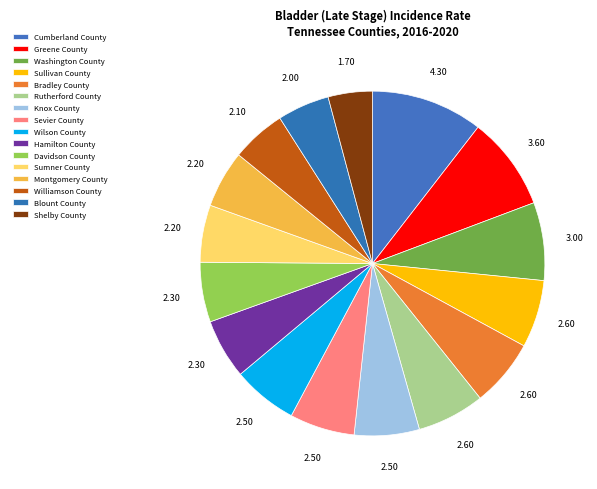

Is there a majority slice in this chart?

No